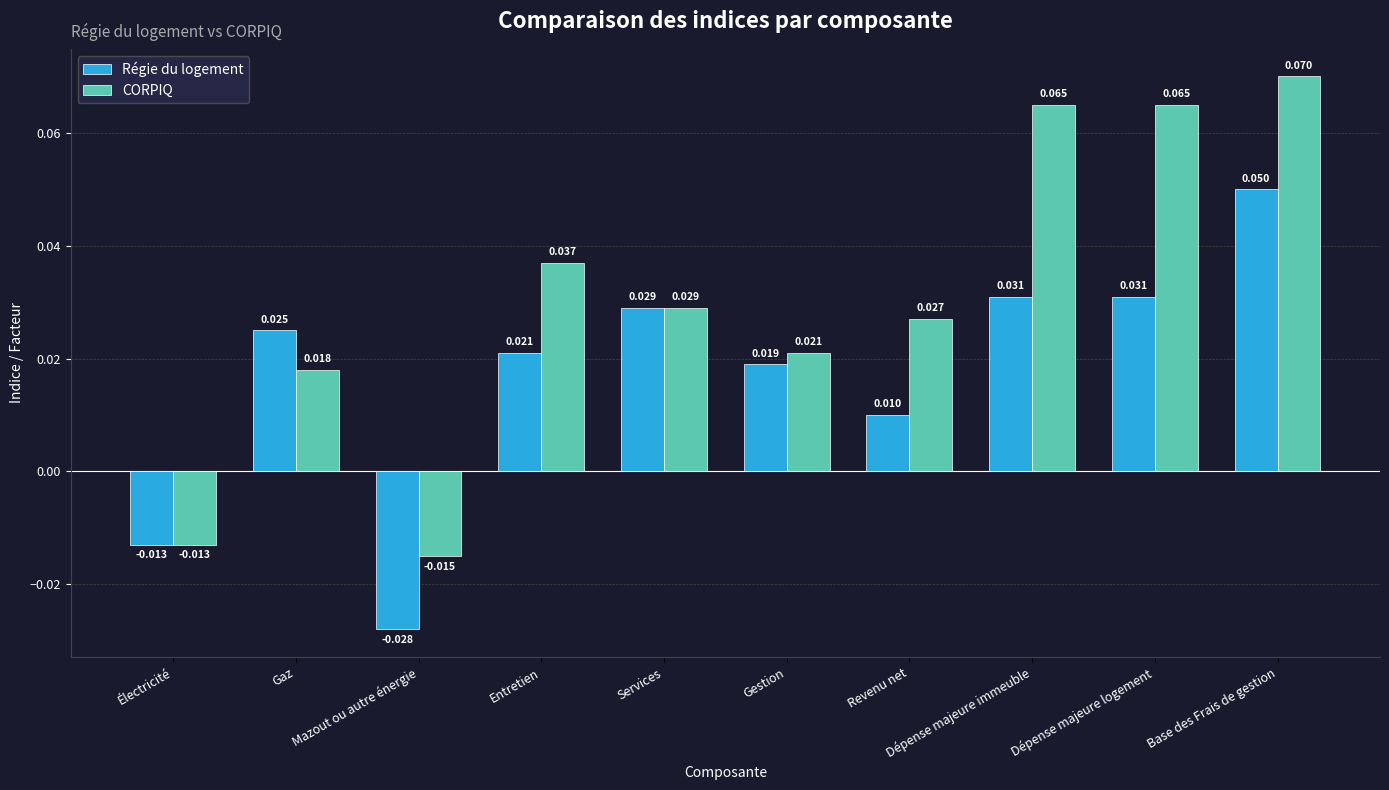

Is the value of Régie du logement at Dépense majeure logement greater than the value of CORPIQ at Gestion?

Yes